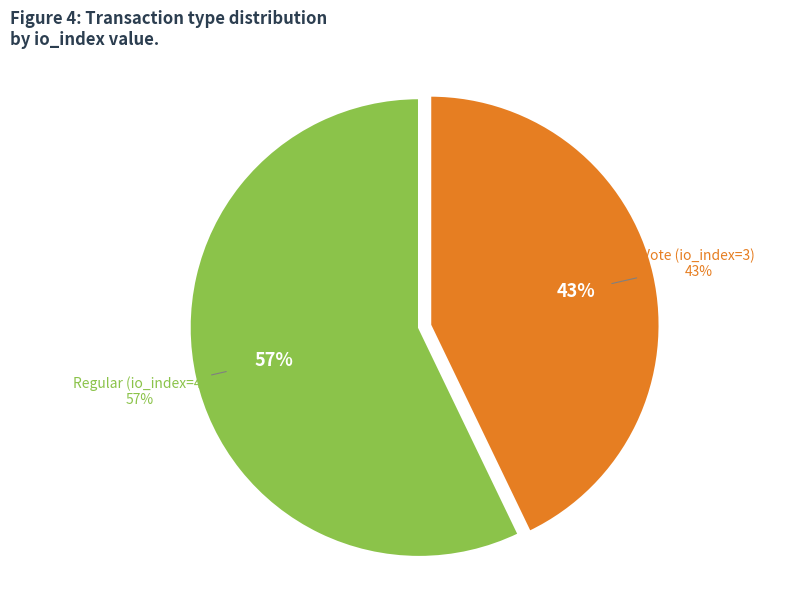

To the nearest percent, what is the difference between the Regular (io_index=4) and Vote (io_index=3) slice percentages?

14%